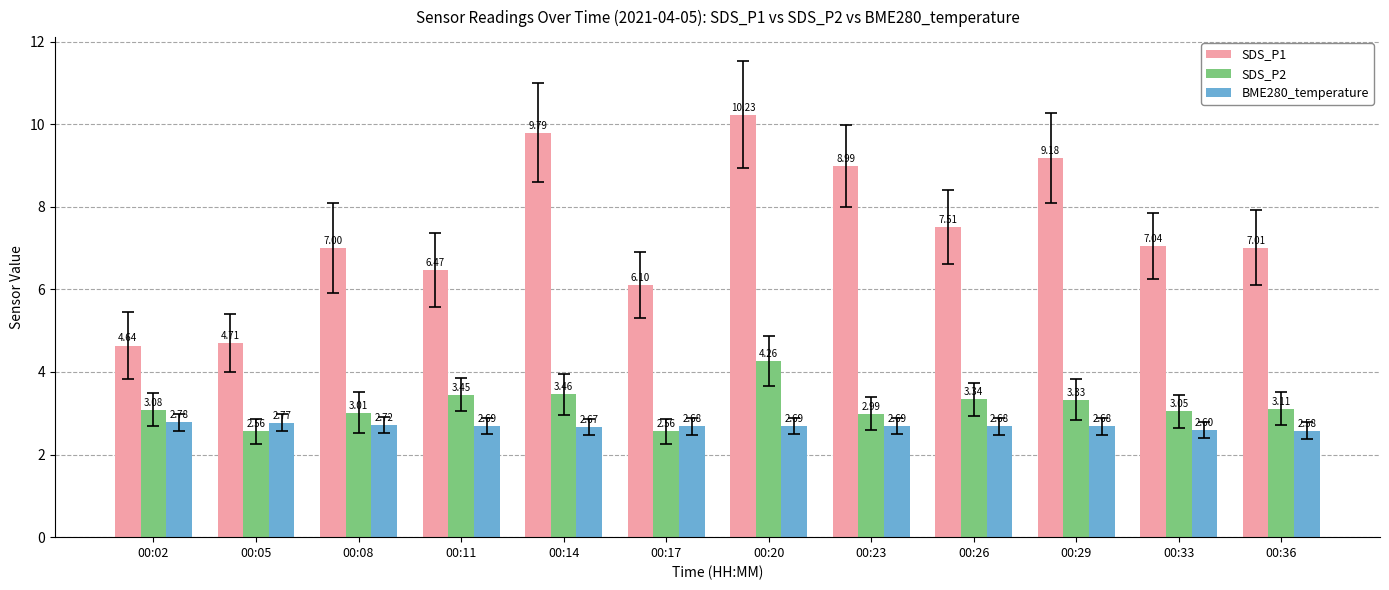

What is the lowest value of the BME280_temperature series?

2.6